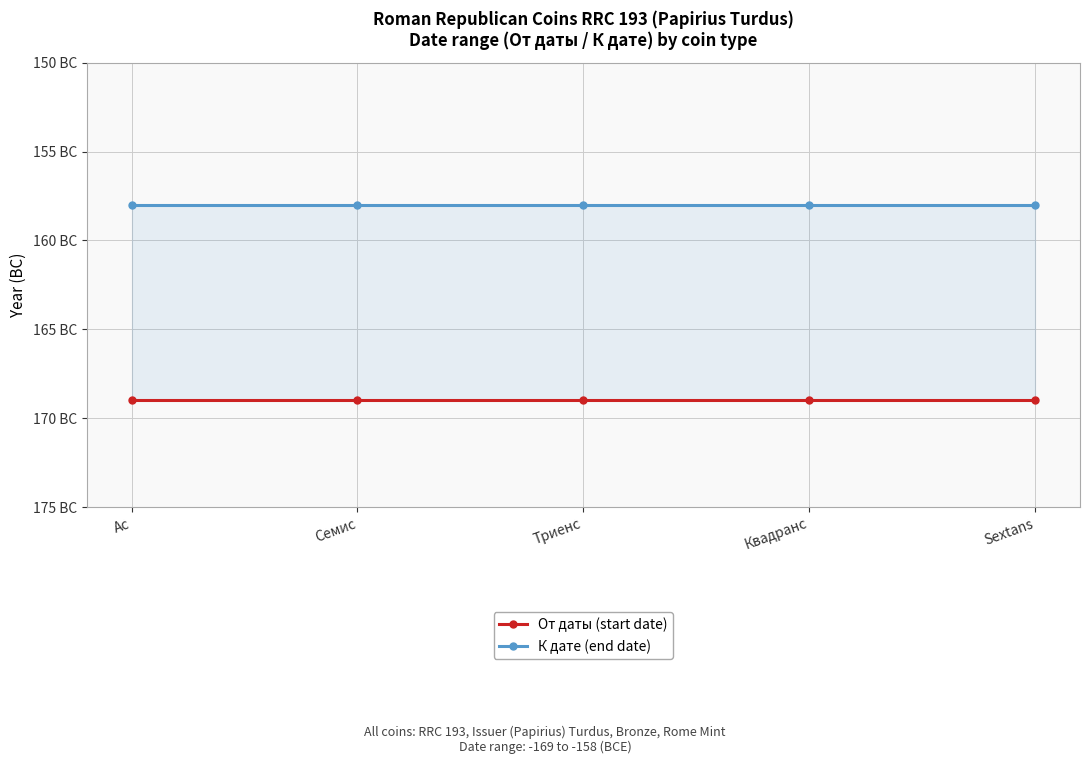

What is the label of the 5th point from the left?

Sextans